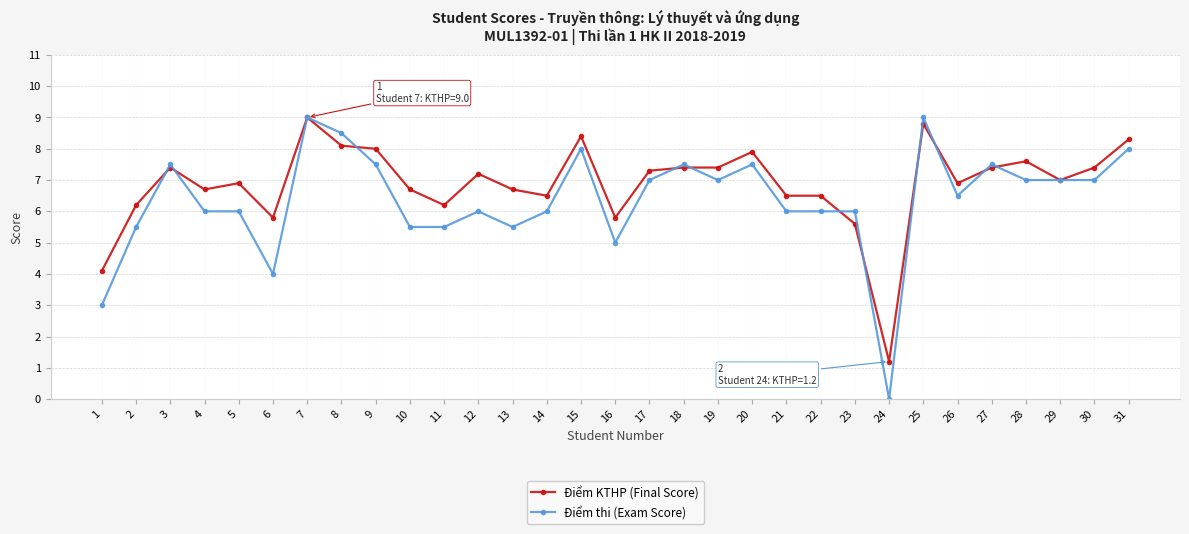

At how many categories does at least one series exceed 0?

31